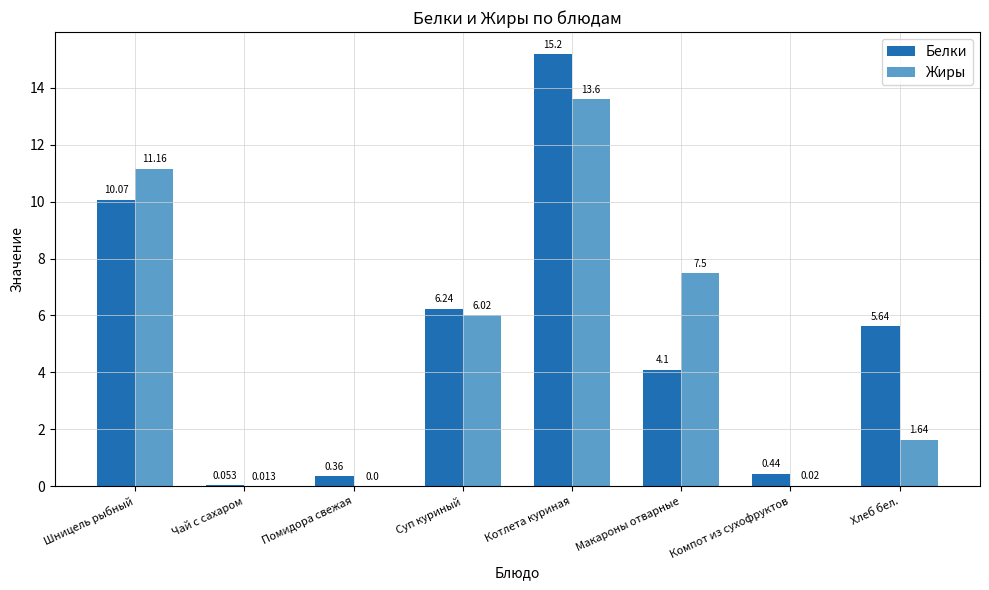

How many data points in Белки are above 5?

4